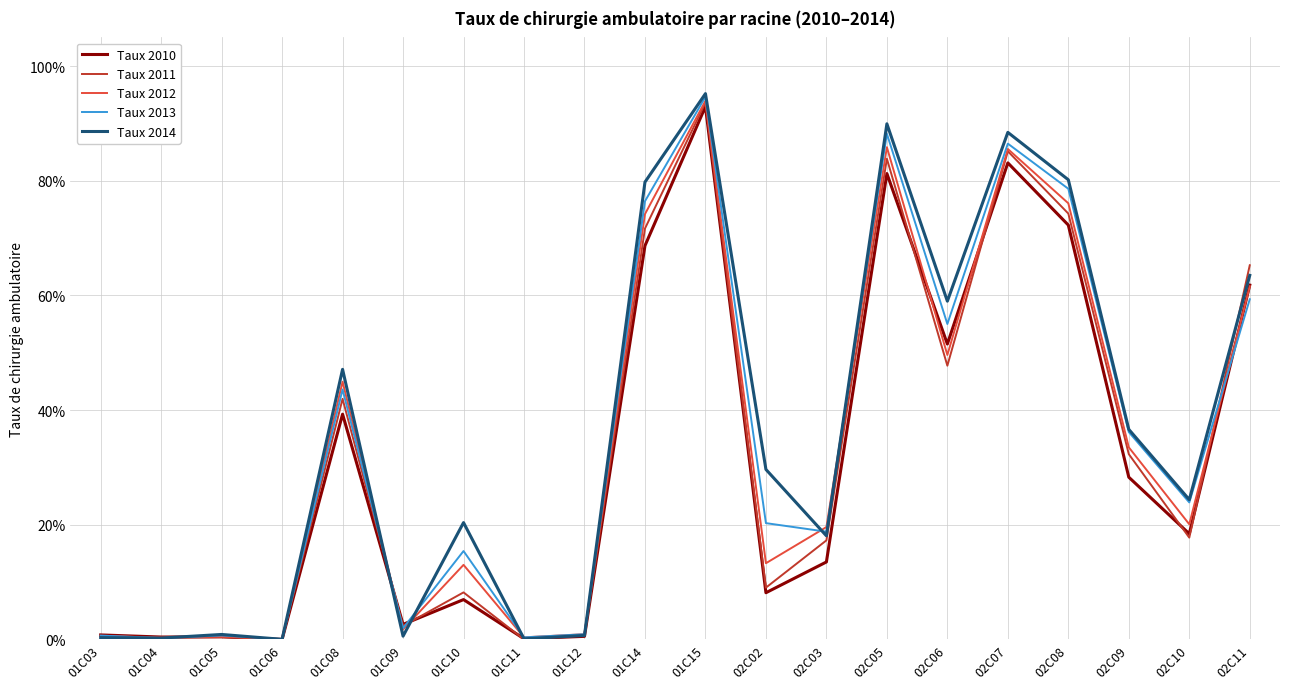

True or false: Taux 2014 and Taux 2011 intersect in this chart.

True